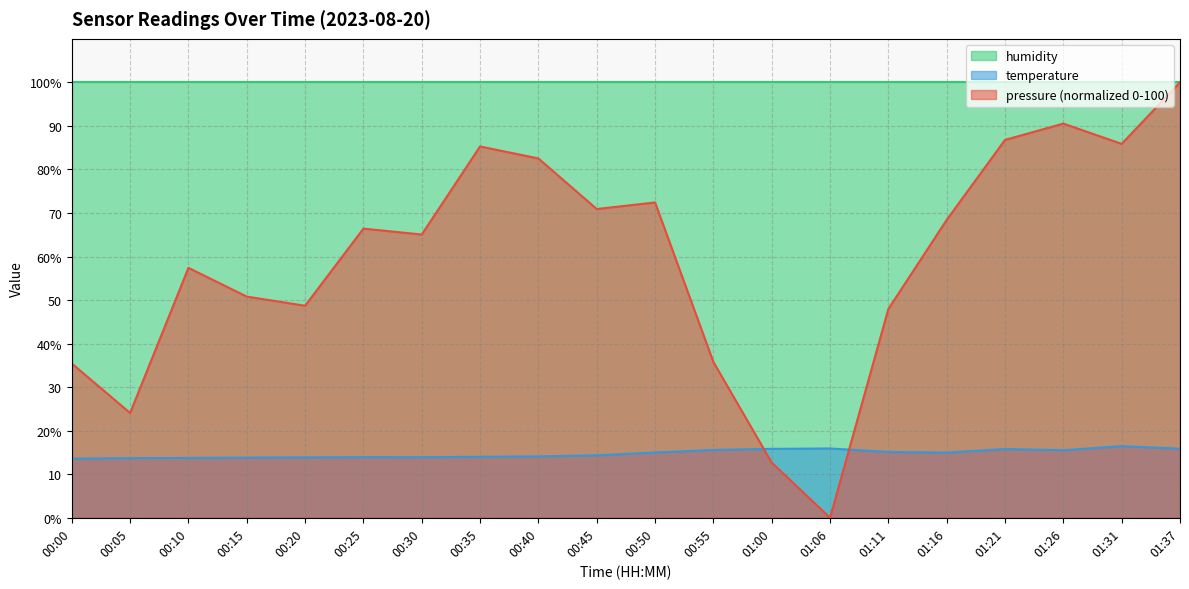

In temperature, how many points are lower than both neighbors (excluding endpoints)?

3